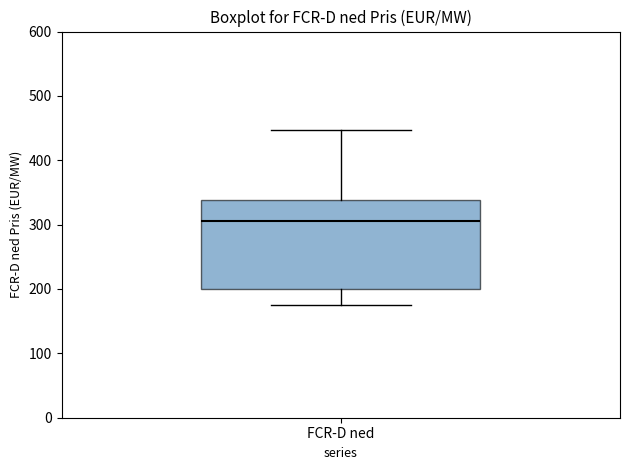

Transcribe this box plot: give where the median line is, the range the box spans, and where the two whiskers end, as read against the y-axis. The values are not printed on the chart, so give them approximately, as read against the axis.

median 310, box 200 to 340, whiskers 170 to 450